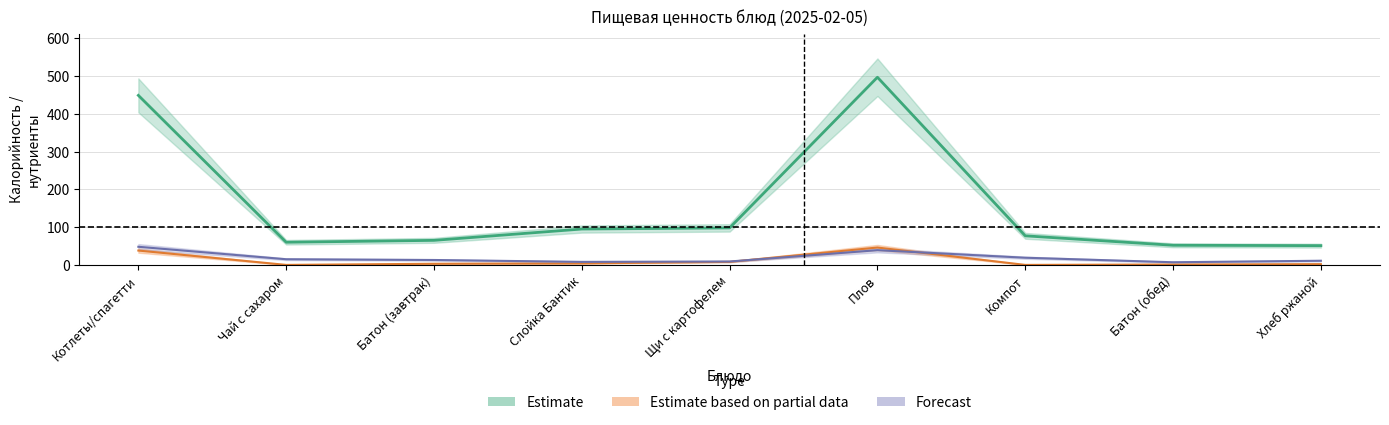

What is the difference between the second highest and second lowest values in the Калорийность series?

397